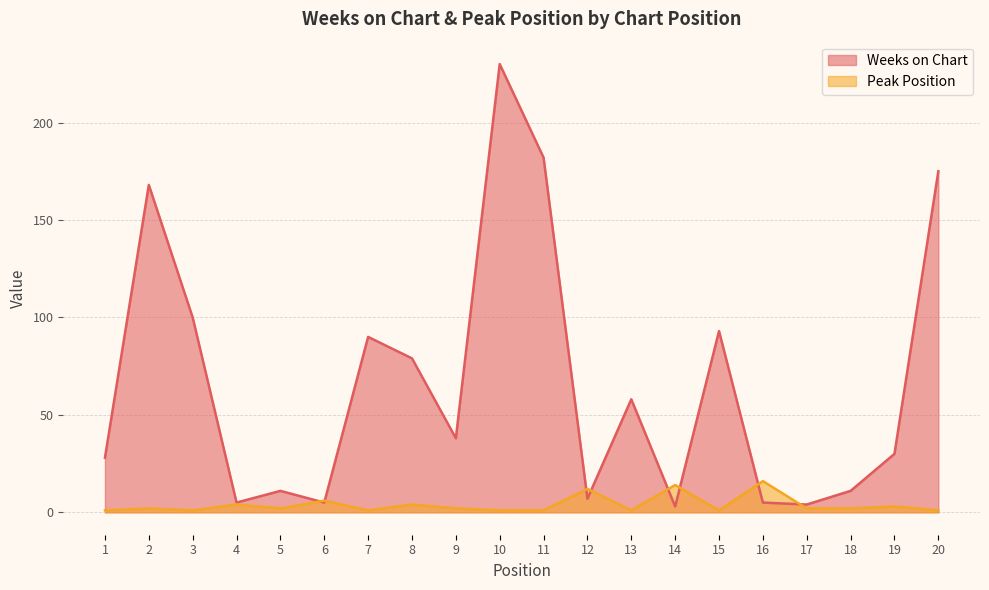

What is the difference between the maximum and minimum values in the Peak Position series?

15